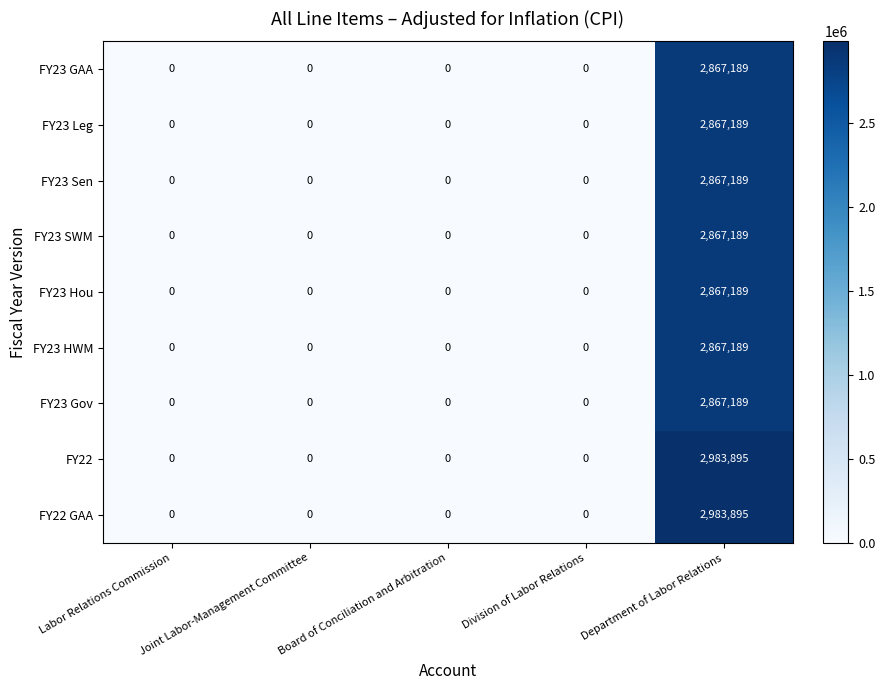

True or false: FY23 Sen has a value of 0 at Division of Labor Relations.

True